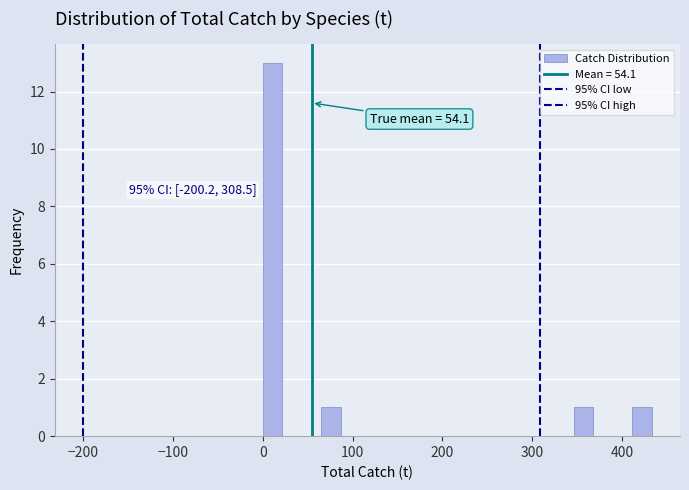

Around what value on the x-axis is the tallest bar? Give the approximate position of its centre, as read against the axis.

10